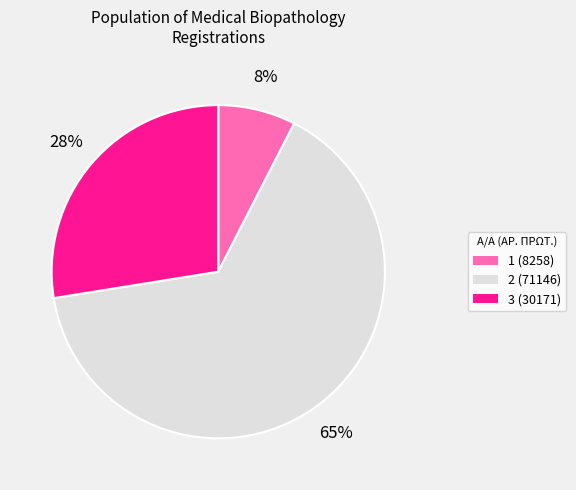

Between 1 and 3, which is larger?

3